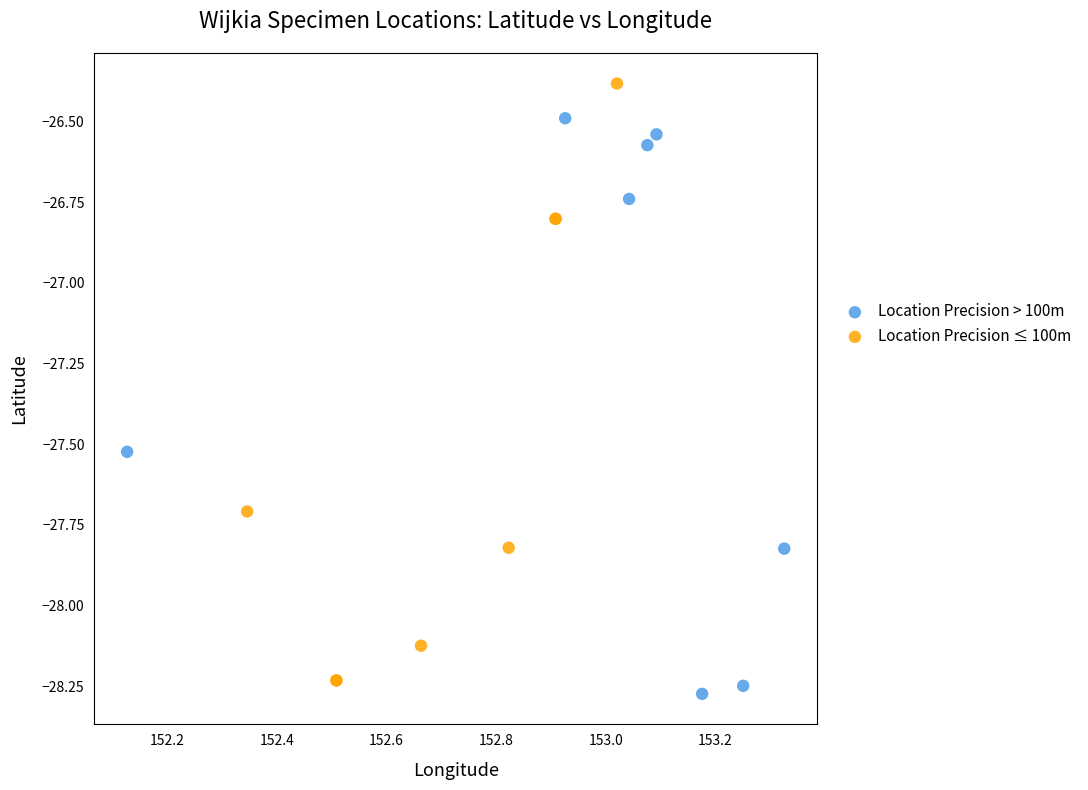

Which series contains the highest Y value?

Location Precision ≤ 100m